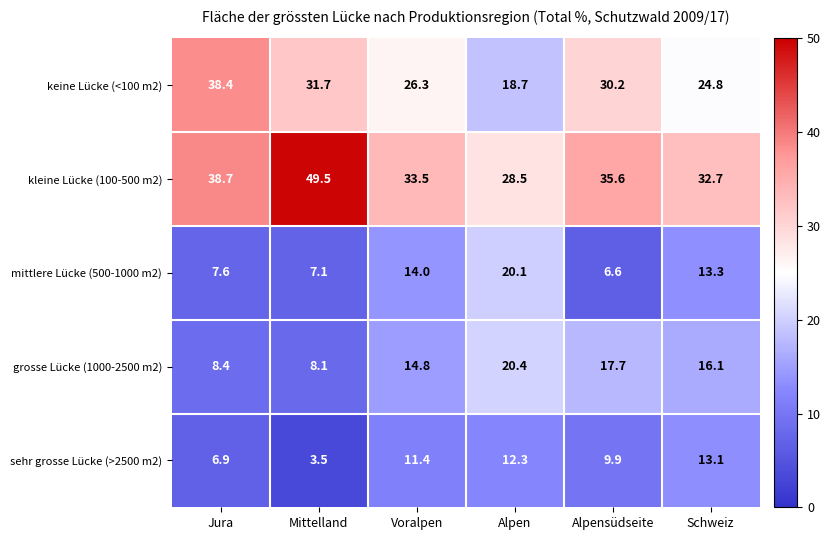

Reading left to right, transcribe all the data shown in this chart.

keine Lücke (<100 m2): 38.4	31.7	26.3	18.7	30.2	24.8
kleine Lücke (100-500 m2): 38.7	49.5	33.5	28.5	35.6	32.7
mittlere Lücke (500-1000 m2): 7.6	7.1	14.0	20.1	6.6	13.3
grosse Lücke (1000-2500 m2): 8.4	8.1	14.8	20.4	17.7	16.1
sehr grosse Lücke (>2500 m2): 6.9	3.5	11.4	12.3	9.9	13.1